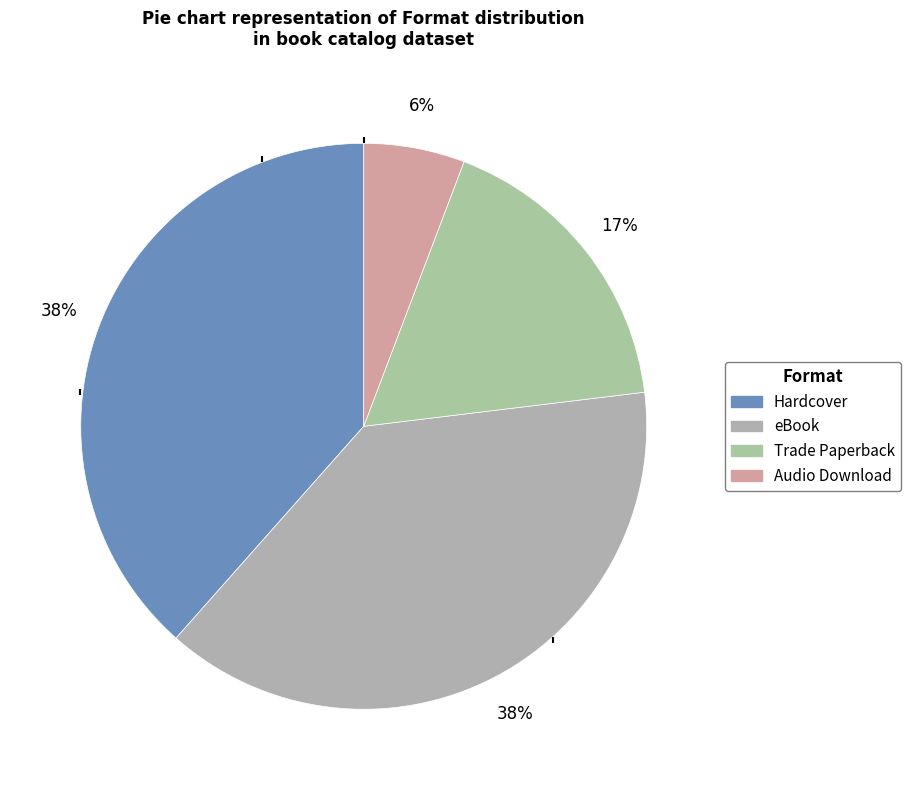

What is the smallest slice in the pie chart?

Audio Download